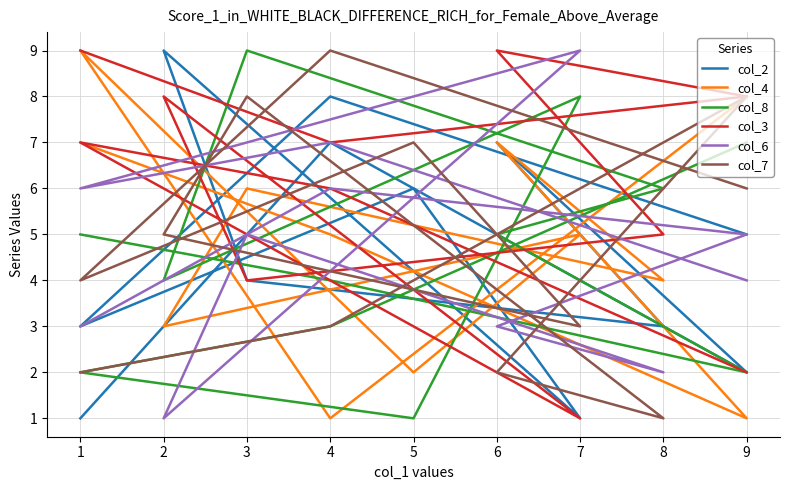

What are all the series names shown in the legend?

col_2, col_4, col_8, col_3, col_6, col_7